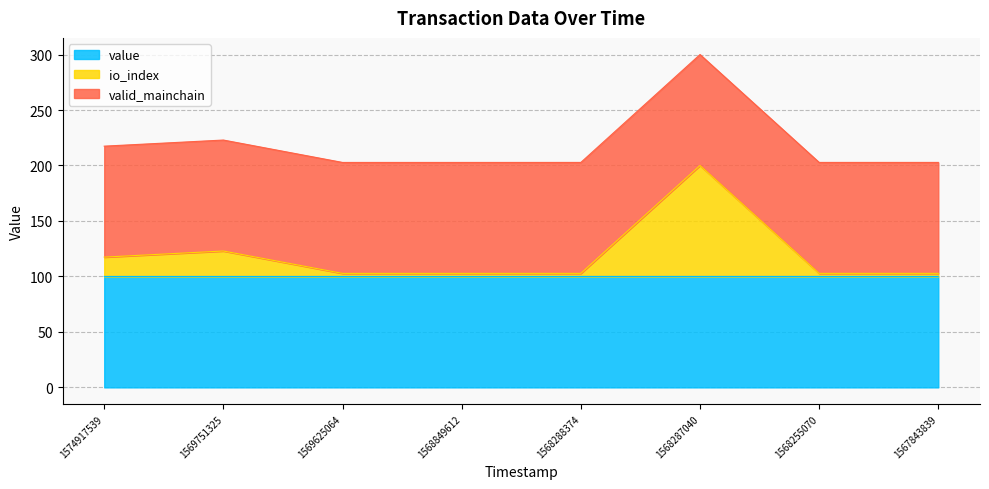

True or false: value and io_index intersect in this chart.

False